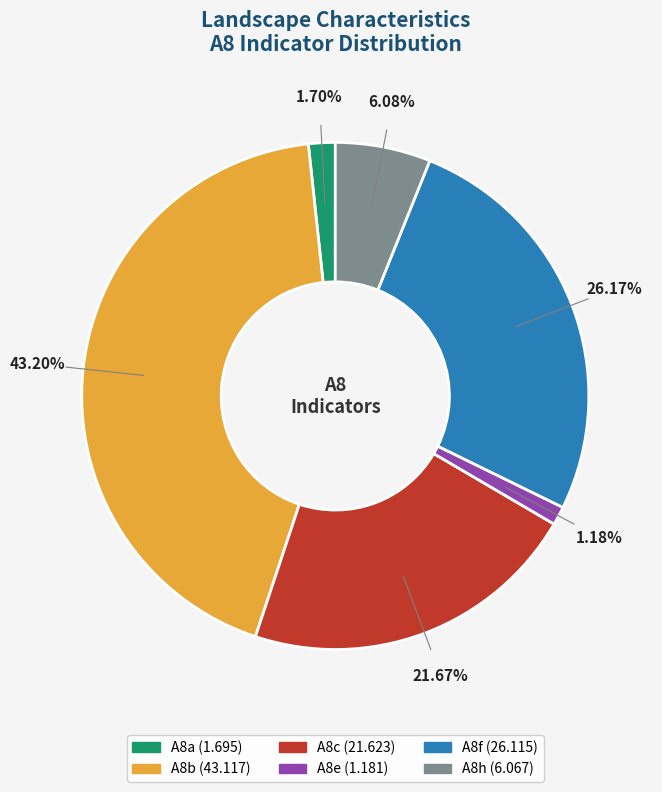

To the nearest percent, what is the combined percentage of A8b and A8c?

65%